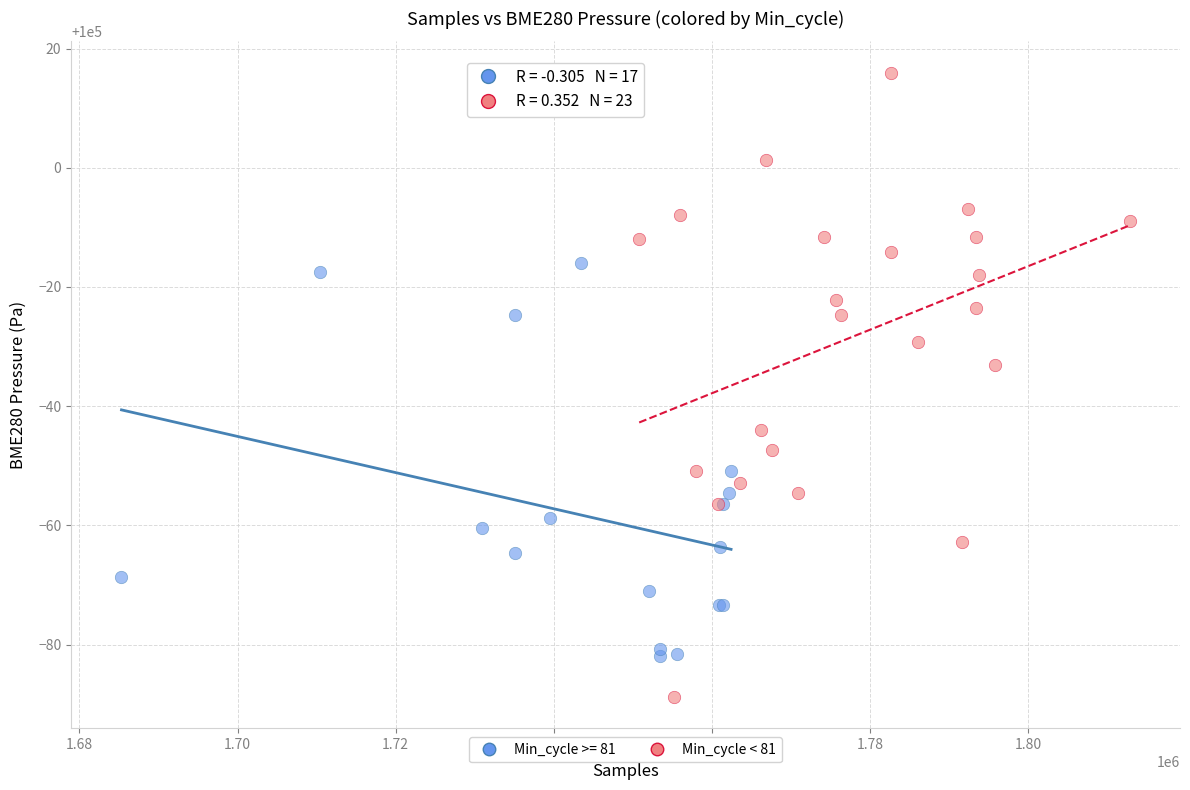

Which series has the largest Y range (max minus min)?

Min_cycle < 81